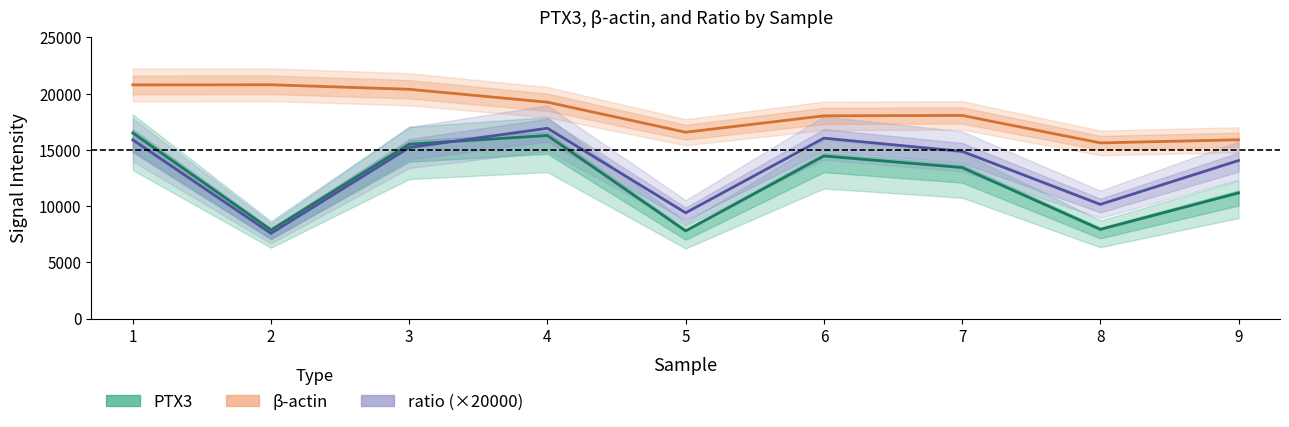

What is the difference between the second highest and second lowest values in the ratio (×20000) series?

6639.0